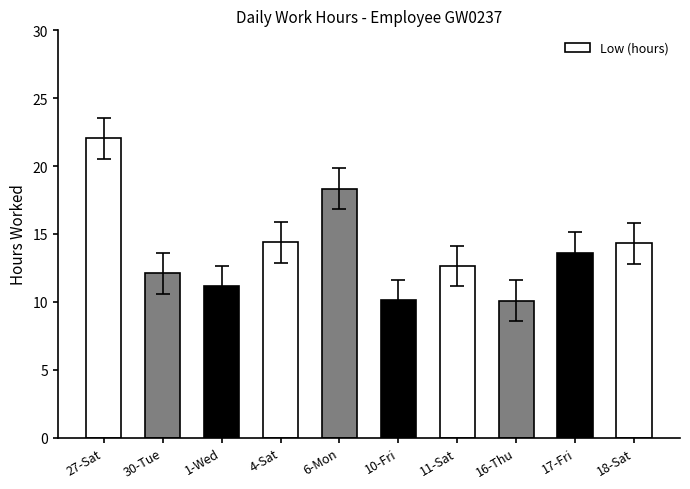

Count the number of categories in the chart.

10